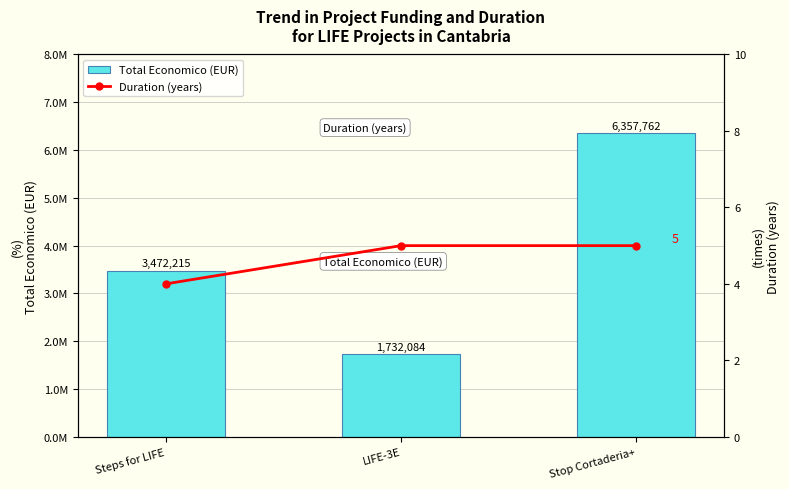

What is the average value of the Duration (years) series?

5